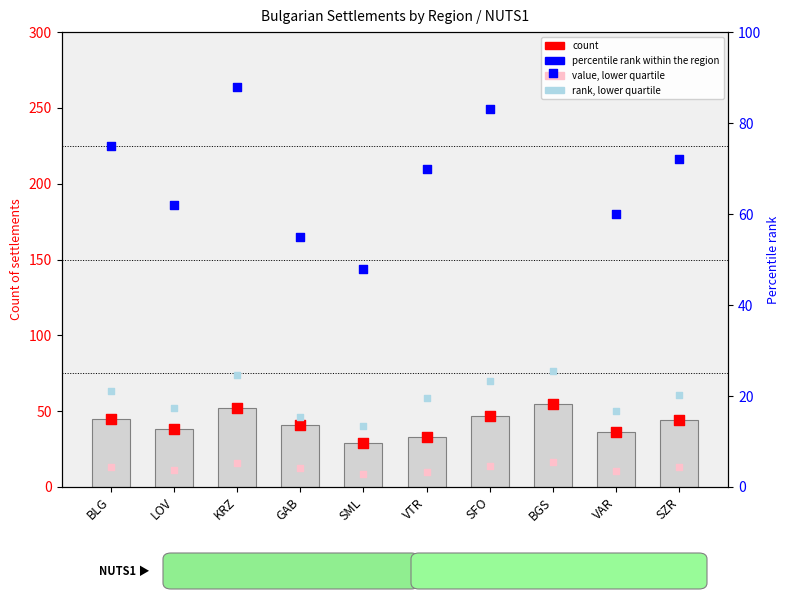

Which series has the widest spread of Y values?

percentile rank within the region